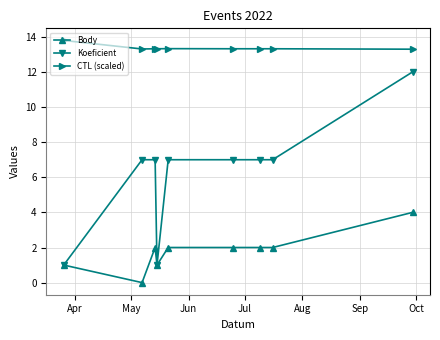

Which series has the largest total across all categories?

CTL (scaled)